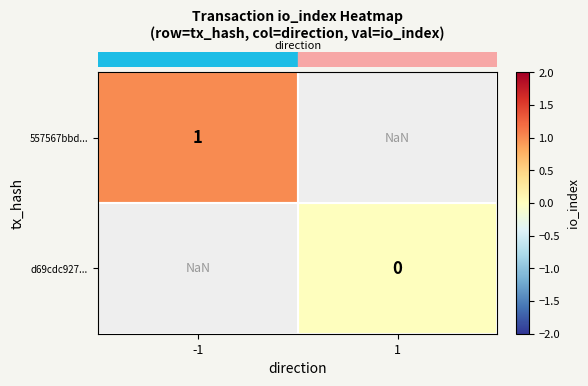

Which label corresponds to the smallest value in the chart?

1